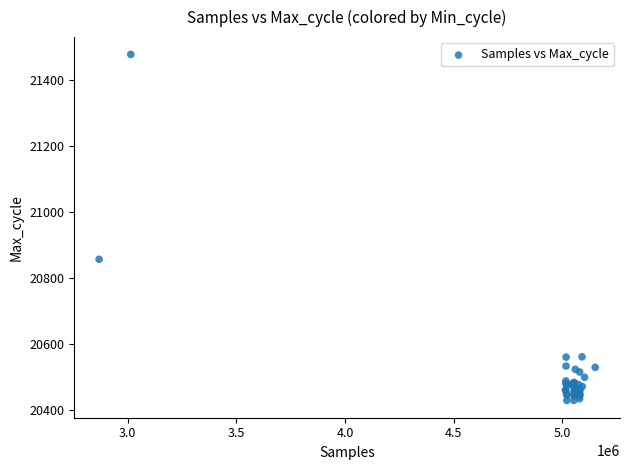

What Y value in the scatter plot is closest to 20953?

20857